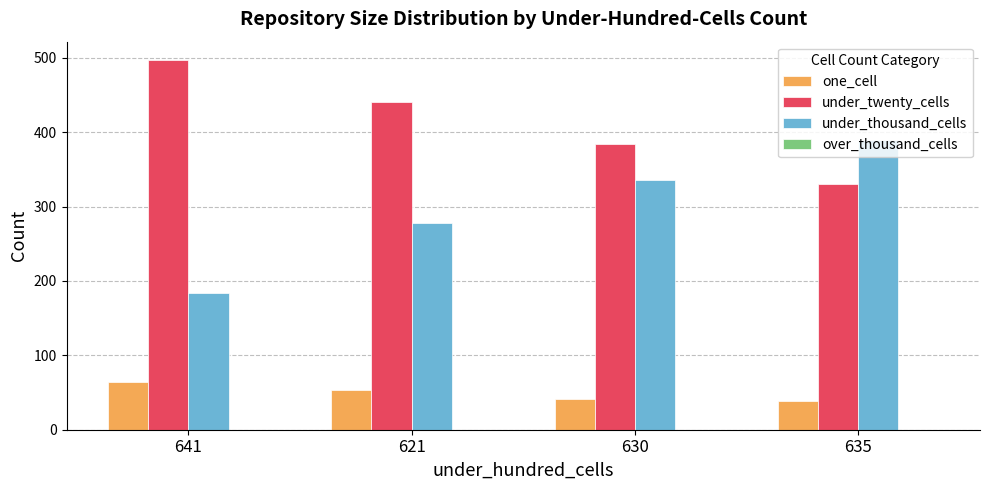

Is it true that under_twenty_cells equals 497 at 641?

True